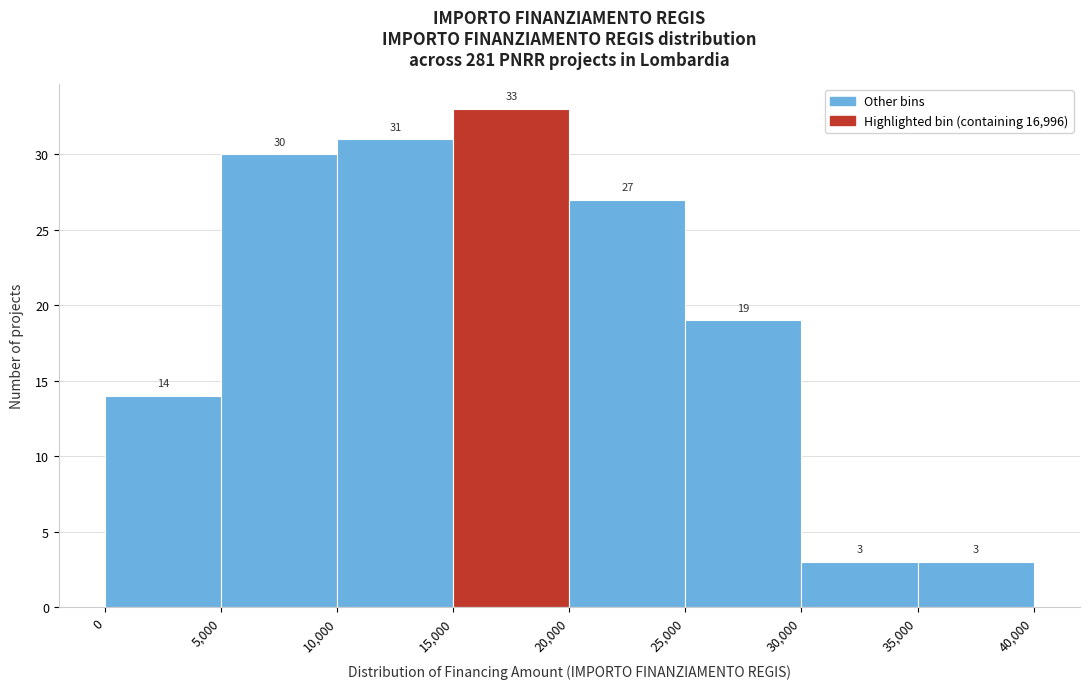

What is the height of the bar covering 10,000 to 15,000 on the x-axis?

31